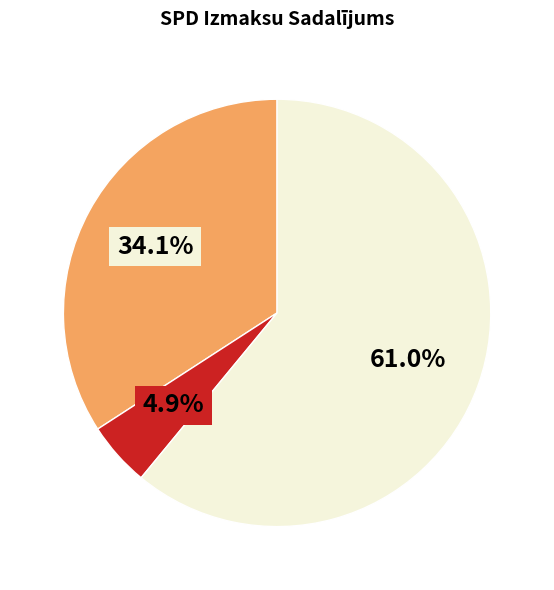

Is there any slice that represents more than half of the pie?

Yes